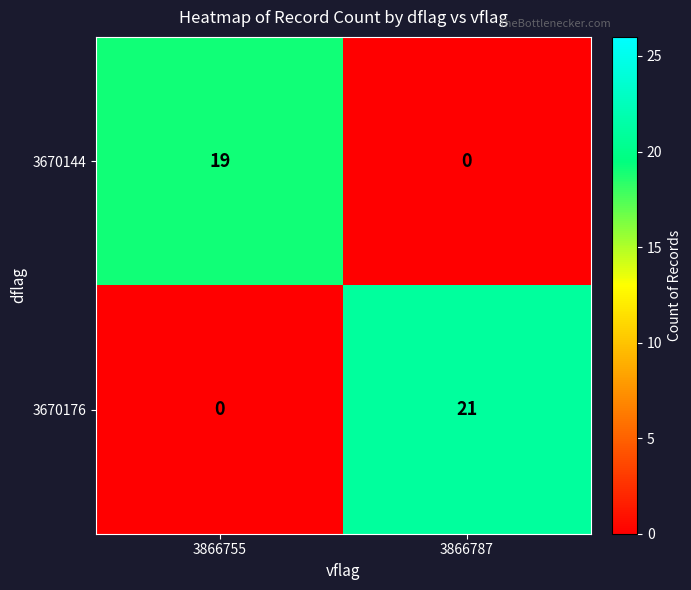

At which label does 3670176 reach its peak?

3866787